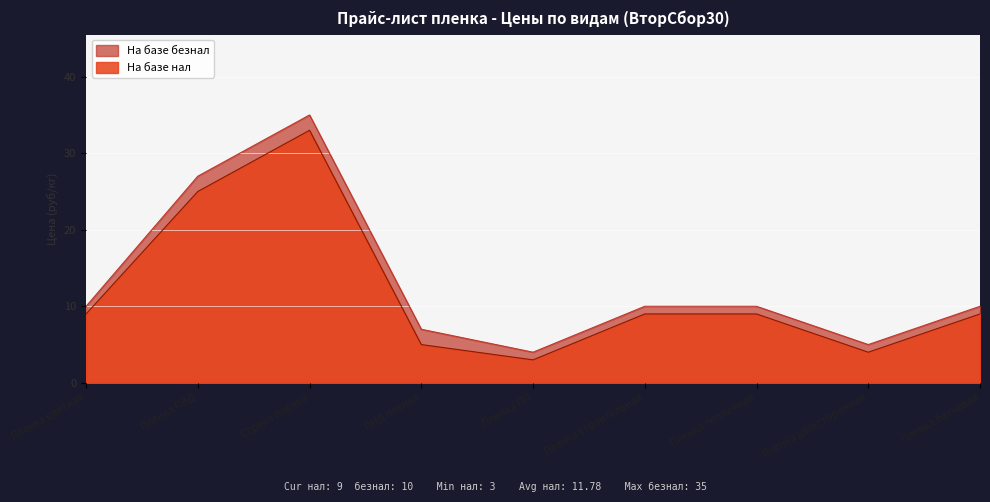

At which category does На базе безнал reach its first local valley?

Пленка ПП